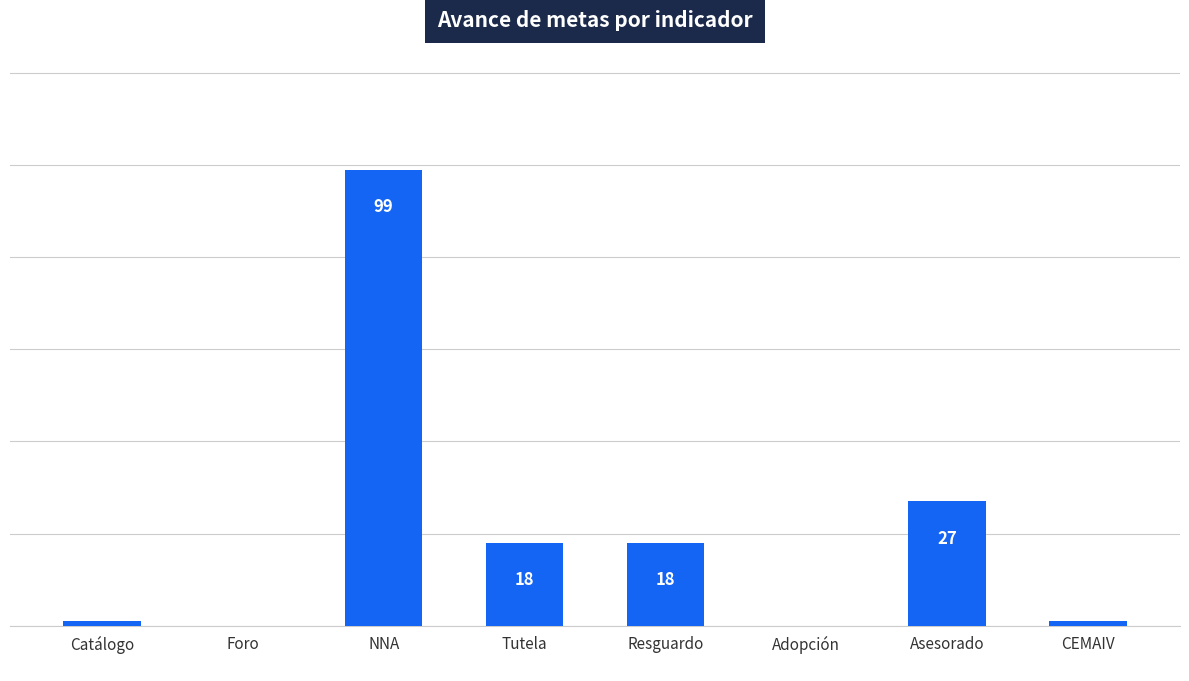

Reading right to left, extract all data points from this chart.

CEMAIV=1	Asesorado=27	Adopción=0	Resguardo=18	Tutela=18	NNA=99	Foro=0	Catálogo=1